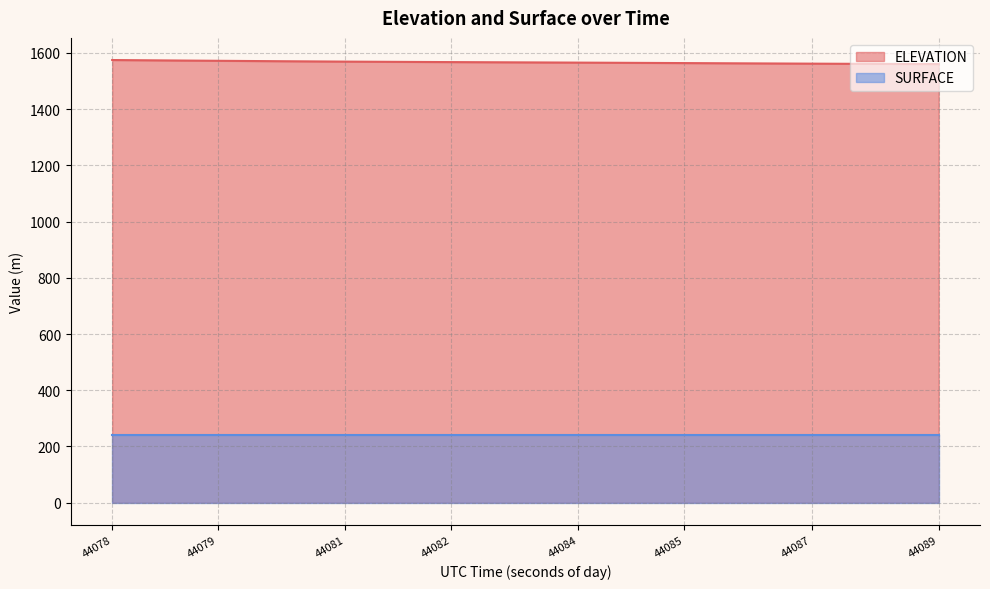

What is the maximum value shown in the chart?

1574.8